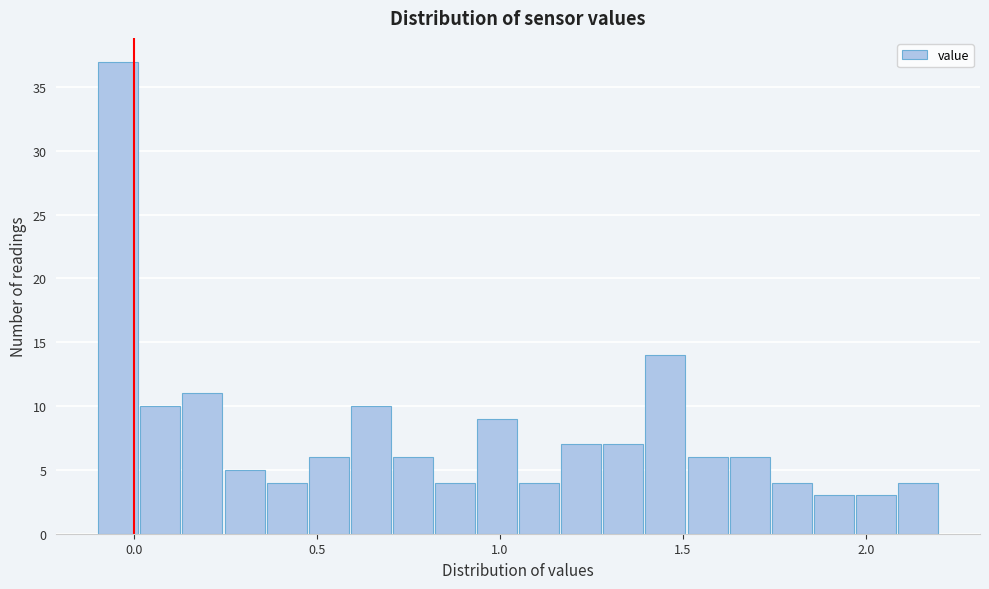

Around what value on the x-axis is the tallest bar? Give the approximate position of its centre, as read against the axis.

-0.05